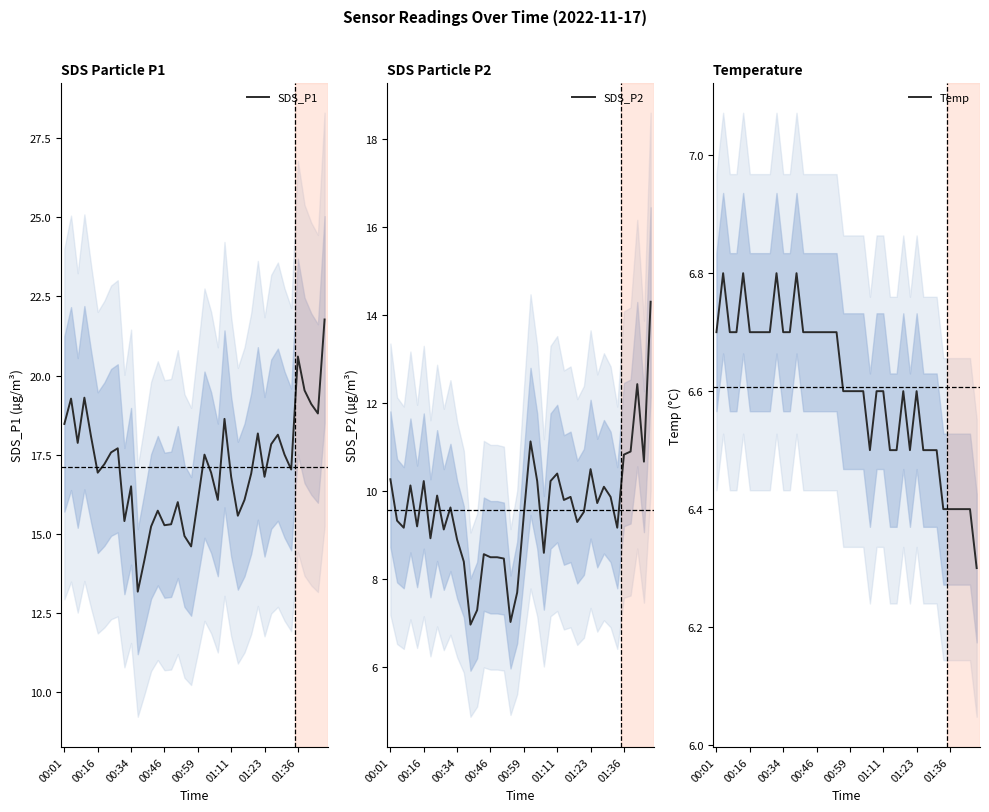

At which label is Temp closest to 6?

39